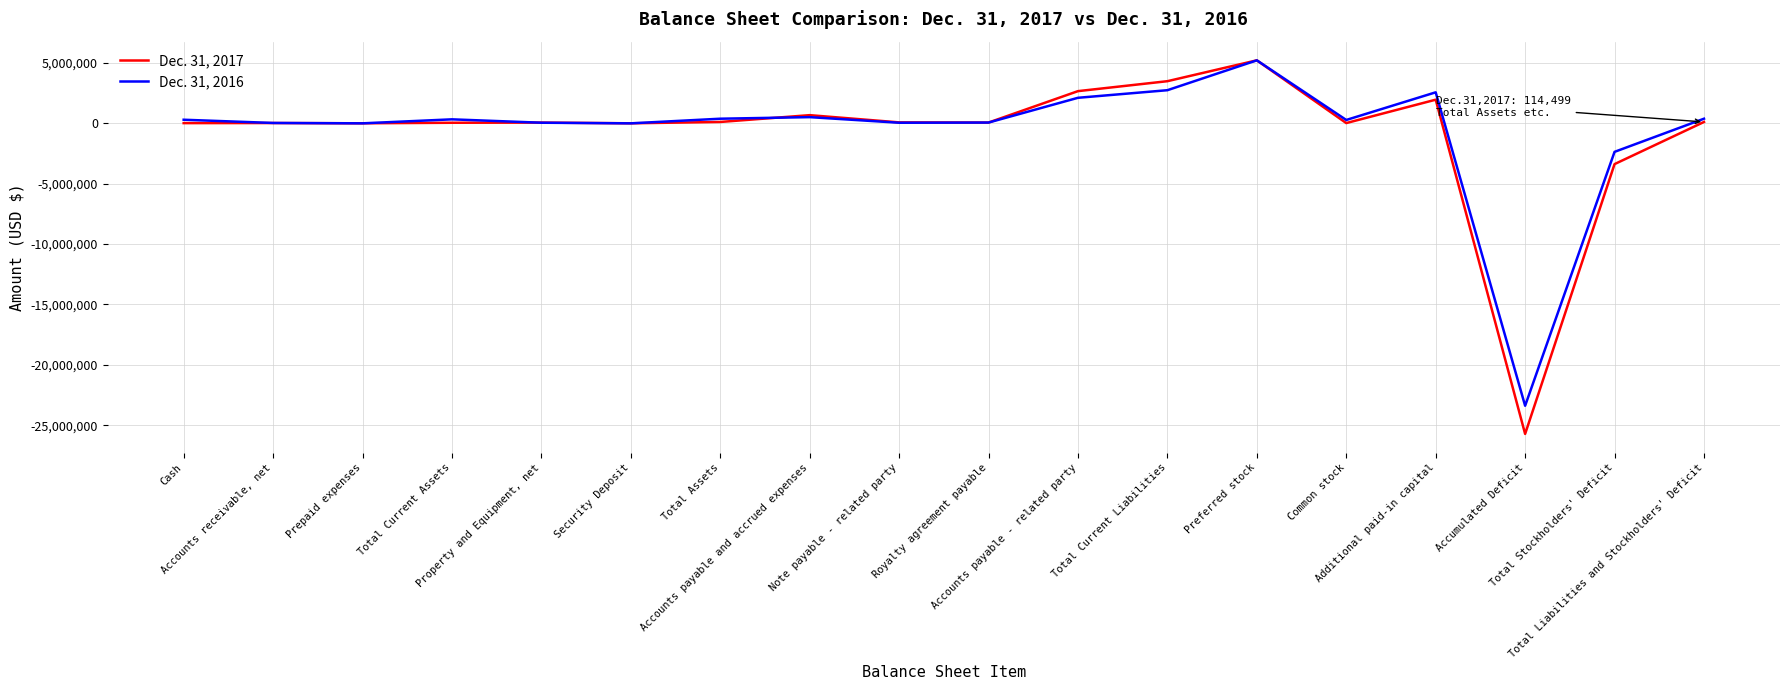

What is the average value of the Dec. 31, 2016 series?

-594926